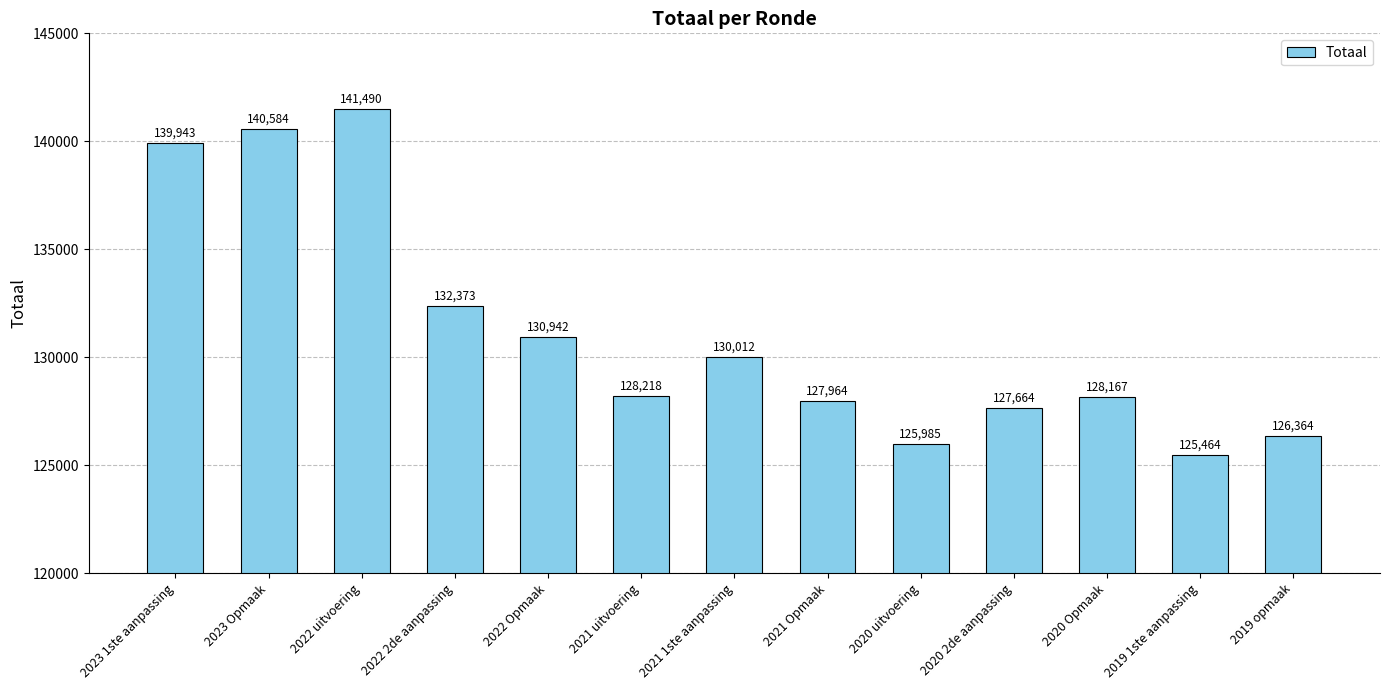

Reading right to left, what are all the values shown in this chart?

2019 opmaak=126364	2019 1ste aanpassing=125464	2020 Opmaak=128167	2020 2de aanpassing=127664	2020 uitvoering=125985	2021 Opmaak=127964	2021 1ste aanpassing=130012	2021 uitvoering=128218	2022 Opmaak=130942	2022 2de aanpassing=132373	2022 uitvoering=141490	2023 Opmaak=140584	2023 1ste aanpassing=139943